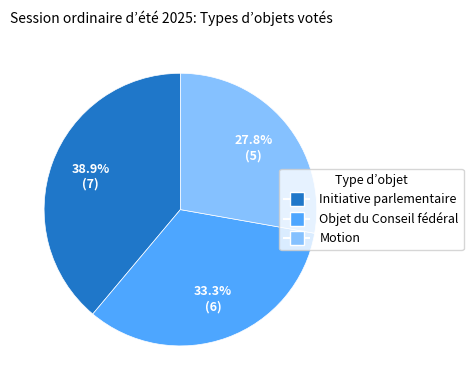

Does Motion represent more than half of the total?

No